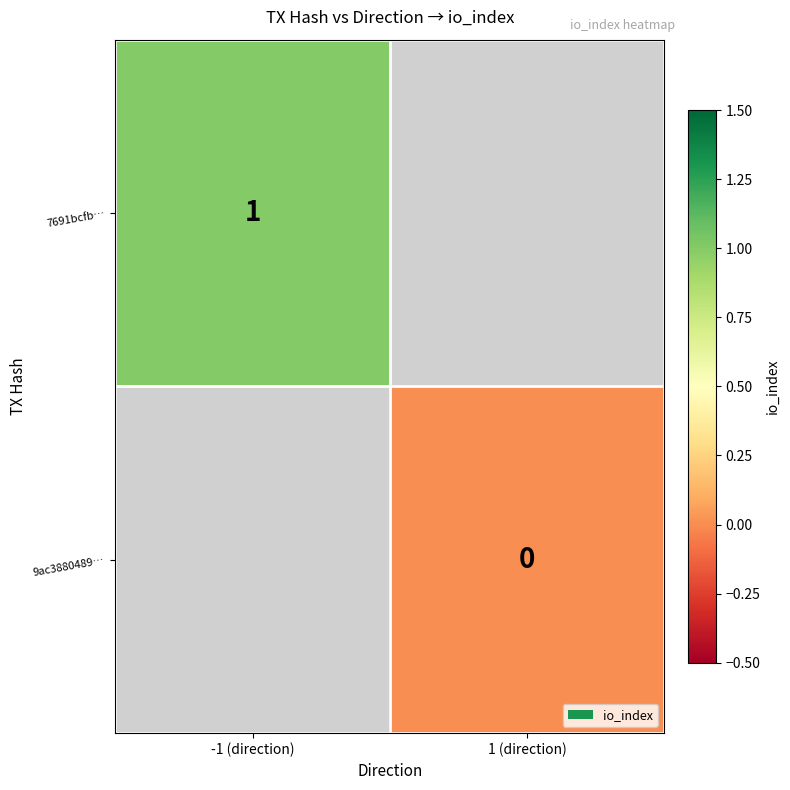

Is the value of 7691bcfb… at -1 (direction) greater than the value of 9ac3880489… at 1 (direction)?

Yes